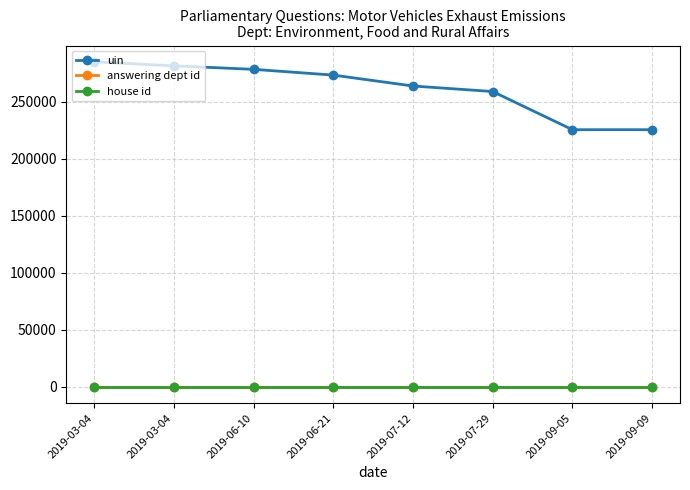

At which label does uin reach its minimum?

2019-09-05